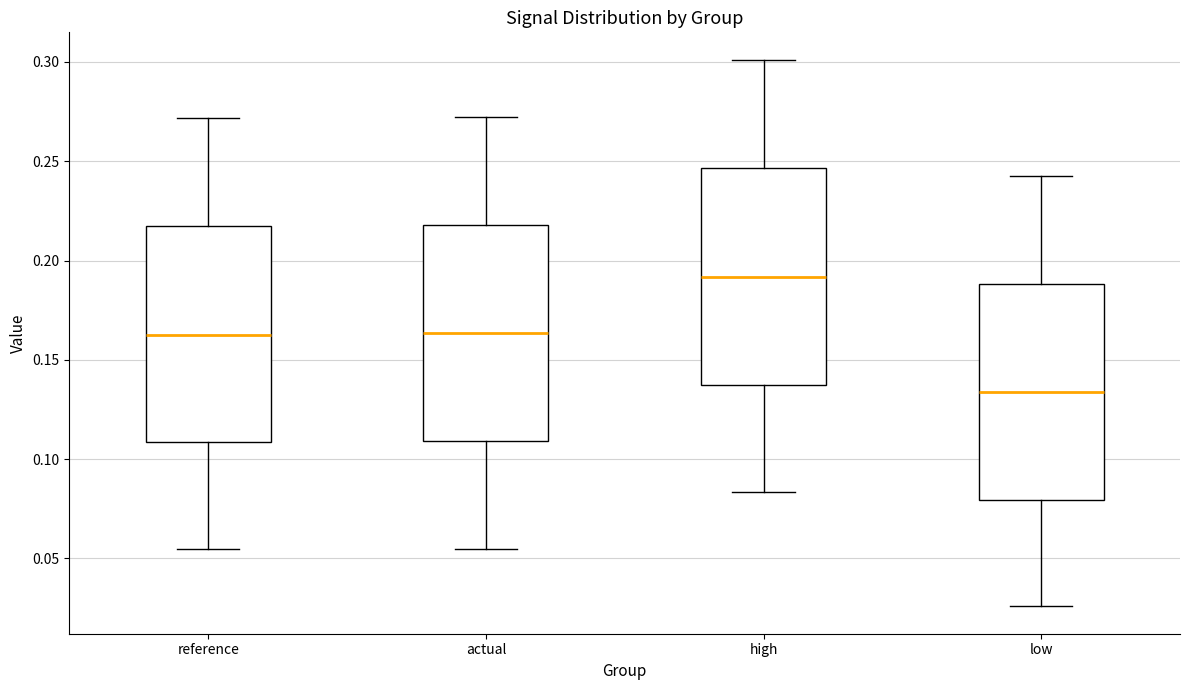

Reading left to right, transcribe this box plot: for each box, give where its median line is, the range the box spans, and where its two whiskers end, as read against the y-axis. The values are not printed on the chart, so give them approximately, as read against the axis.

reference: median 0.165, box 0.110 to 0.215, whiskers 0.055 to 0.270
actual: median 0.165, box 0.110 to 0.220, whiskers 0.055 to 0.270
high: median 0.190, box 0.135 to 0.245, whiskers 0.085 to 0.300
low: median 0.135, box 0.080 to 0.190, whiskers 0.025 to 0.245